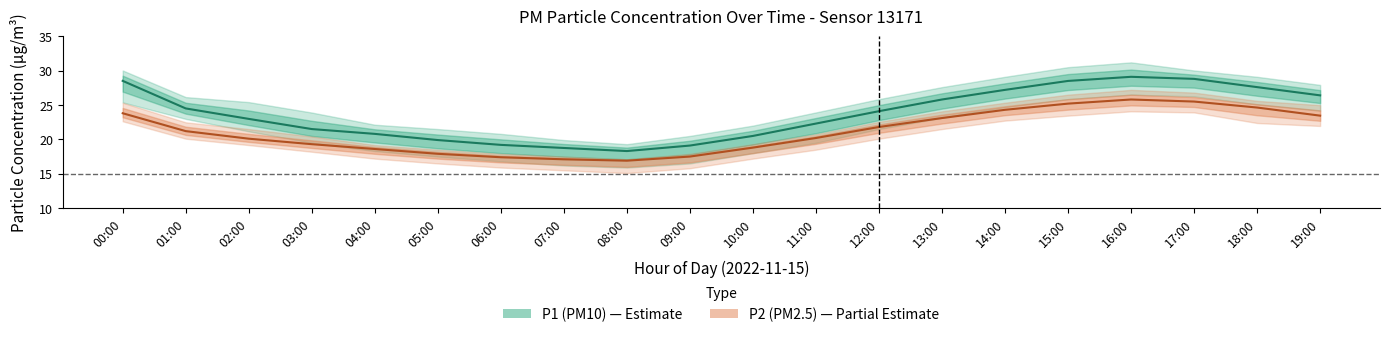

At which category does P1 reach its first local valley?

08:00